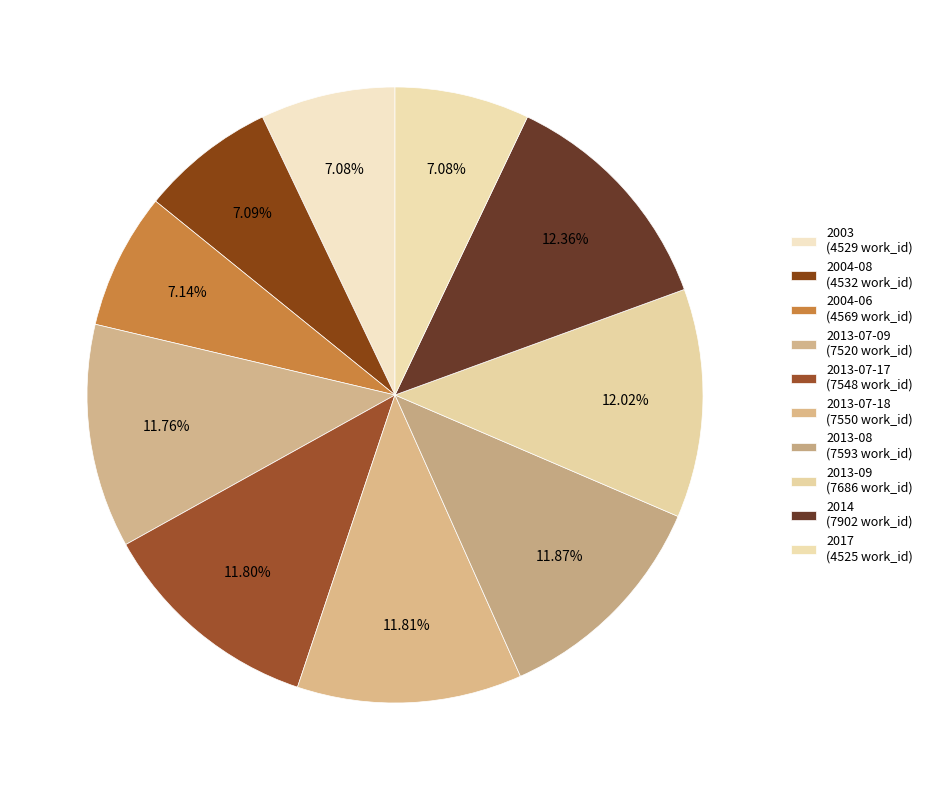

How many slices are in this pie chart?

10